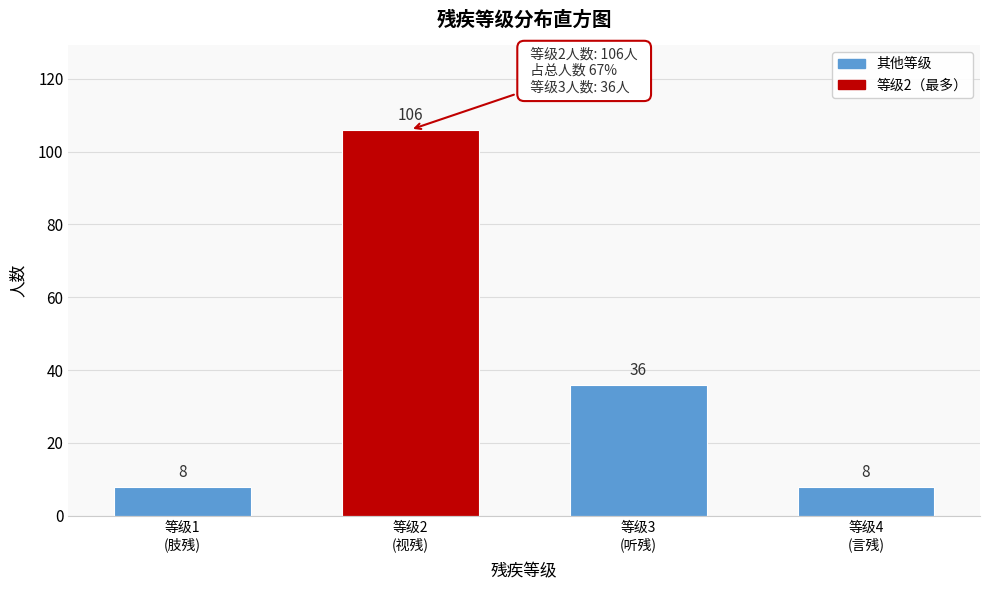

Reading left to right, what are all the values shown in this chart?

8	106	36	8